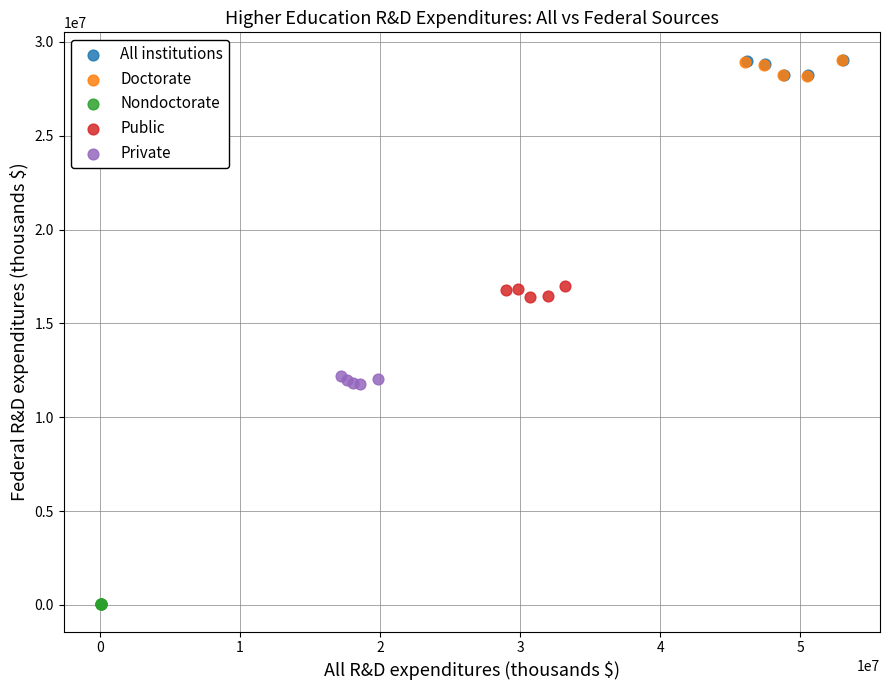

What are all the series names shown in the legend?

All institutions, Doctorate, Nondoctorate, Public, Private